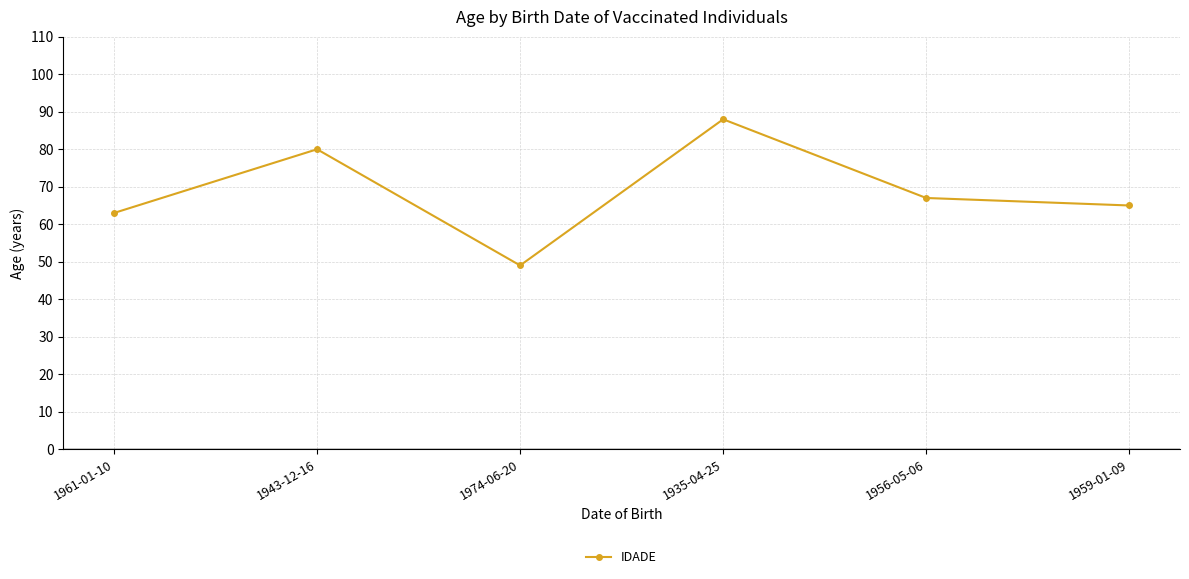

The chart shows a value of 41 at 1943-12-16. True or false?

False